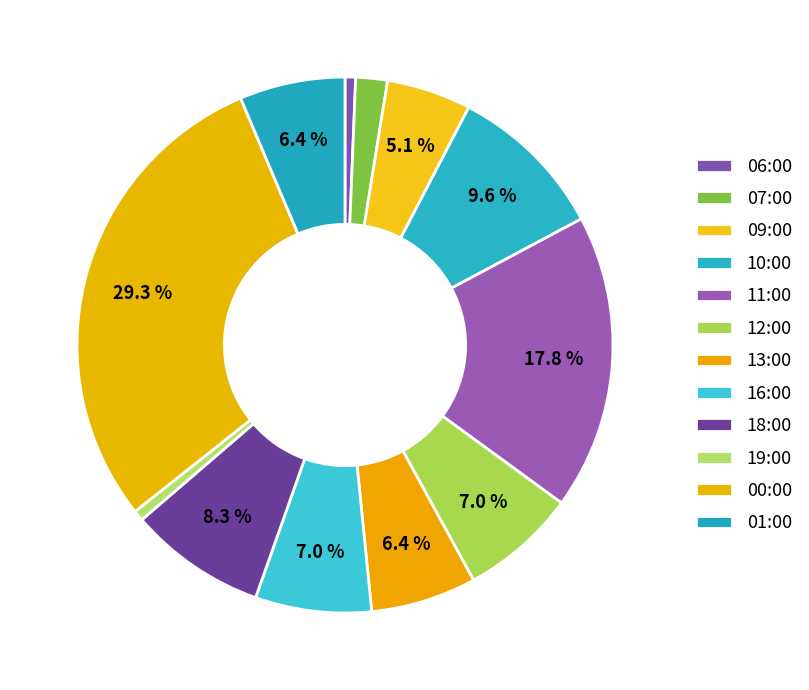

What is the ratio of the value at 11:00 to the value at 12:00?

2.5